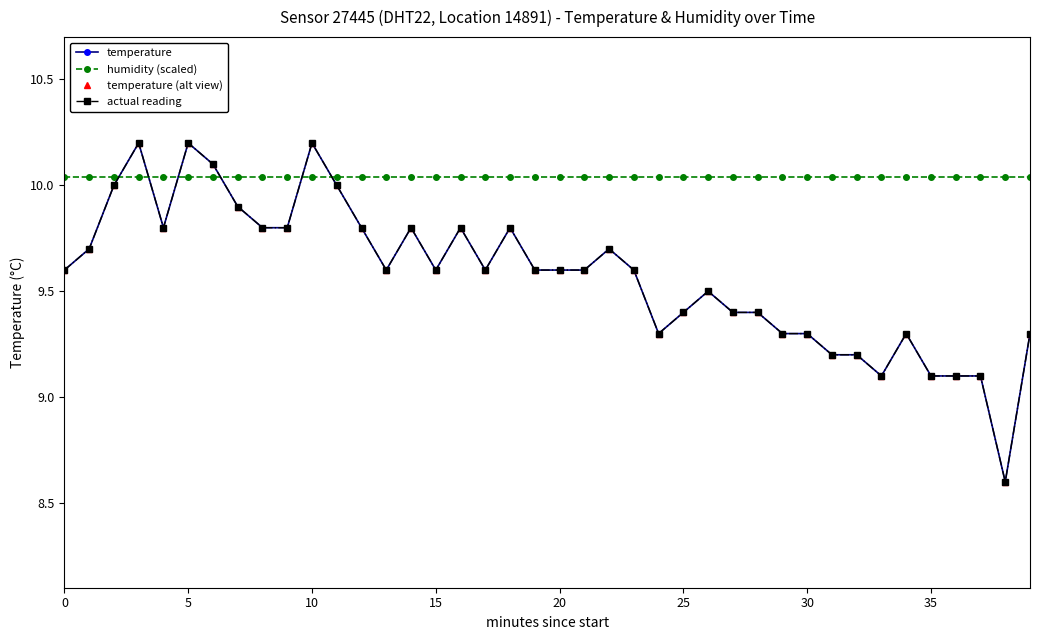

What is the average value of the humidity (scaled) series?

10.0